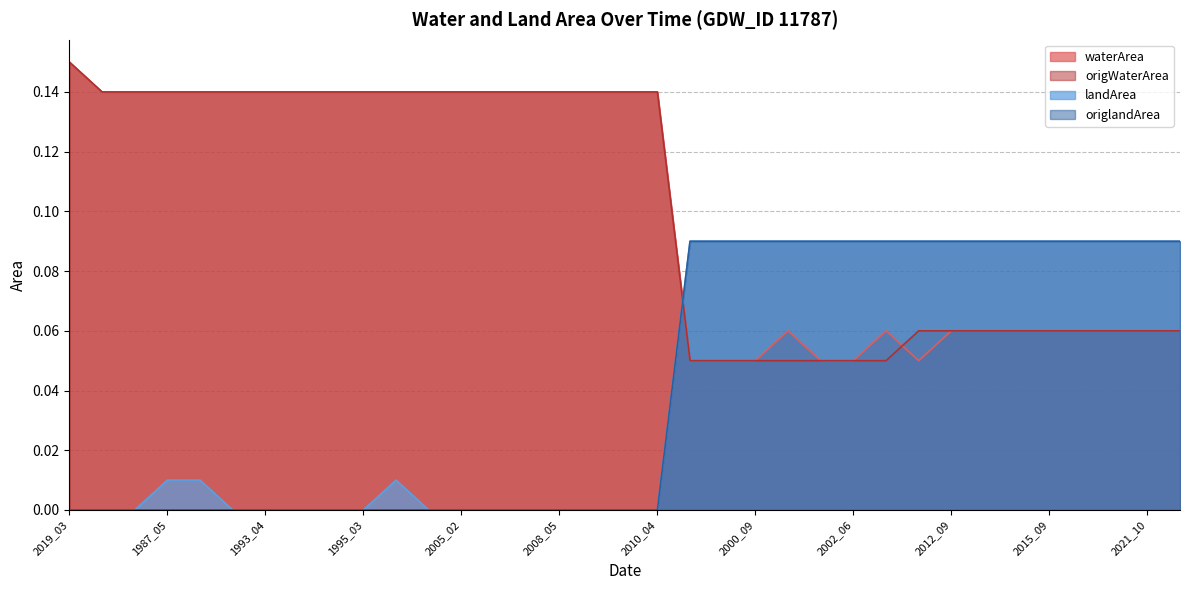

At which category is the sum across all series the highest?

2019_03